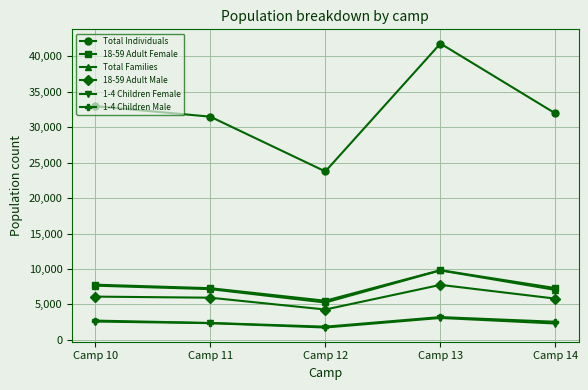

What is the value of the 1-4 Children Male point at the 4th from the left?

3220